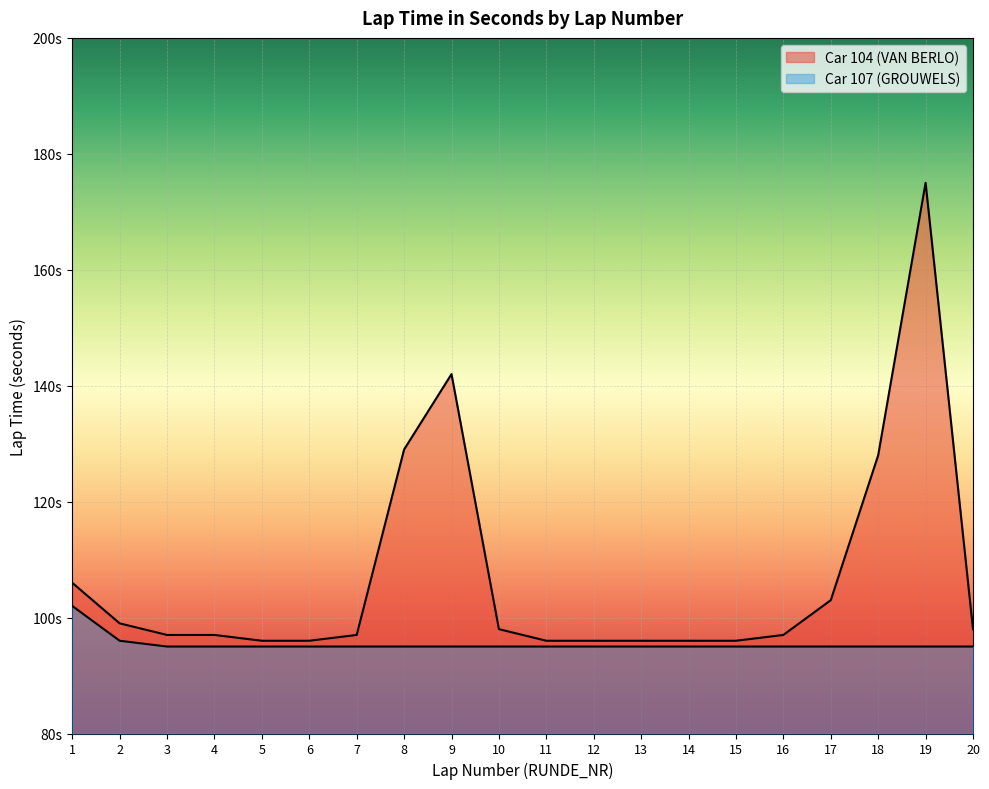

How many lines are shown in the chart?

2